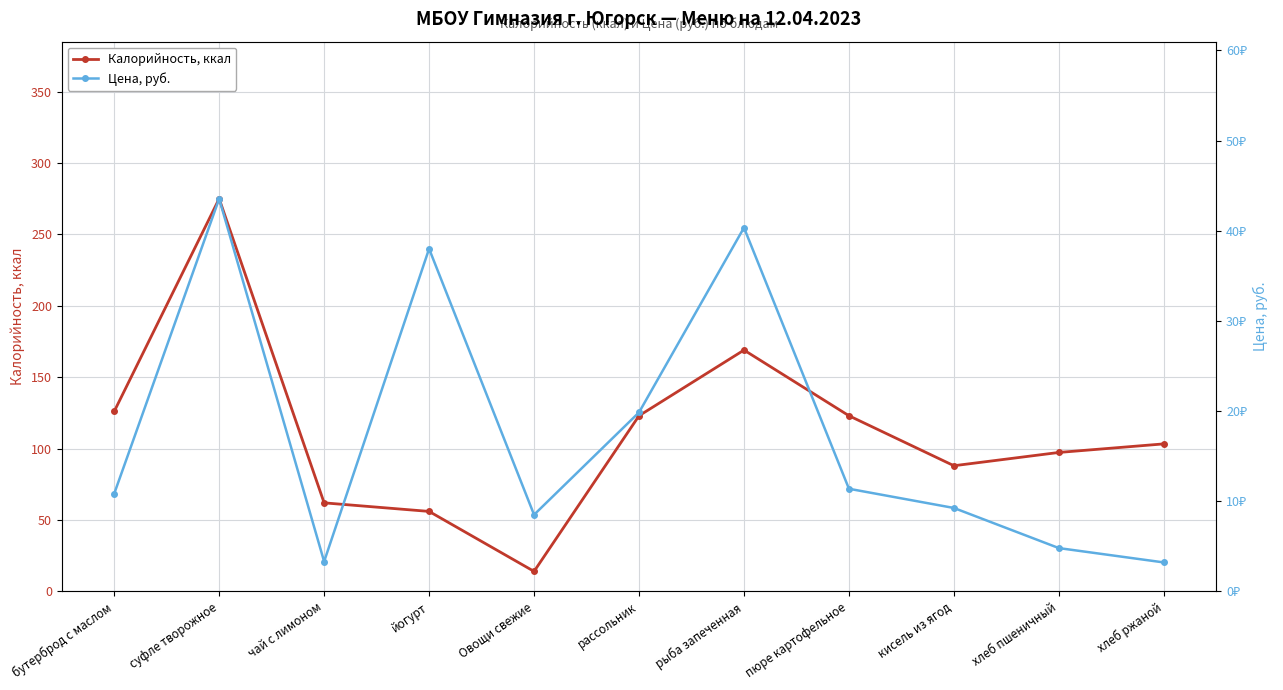

Where does the Калорийность, ккал series first go above 103?

бутерброд с маслом